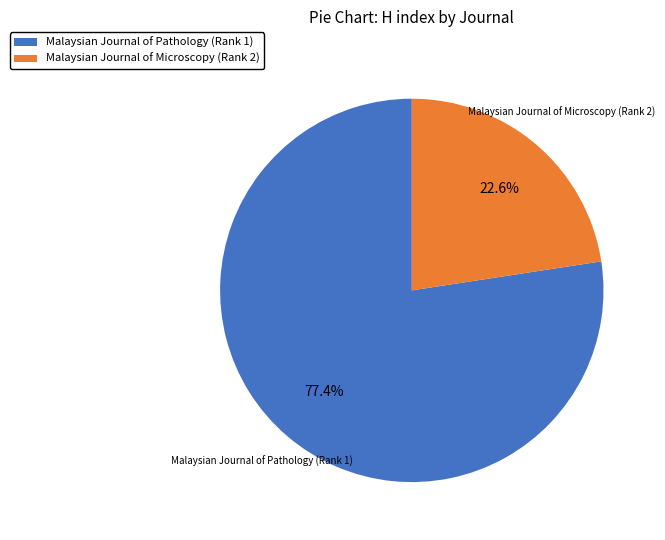

Rank the categories by value from highest to lowest.

Malaysian Journal of Pathology (Rank 1), Malaysian Journal of Microscopy (Rank 2)